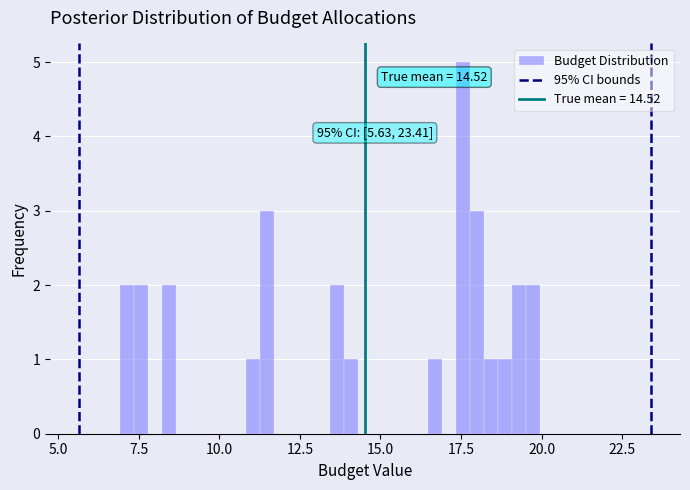

Around what value on the x-axis is the tallest bar? Give the approximate position of its centre, as read against the axis.

17.5